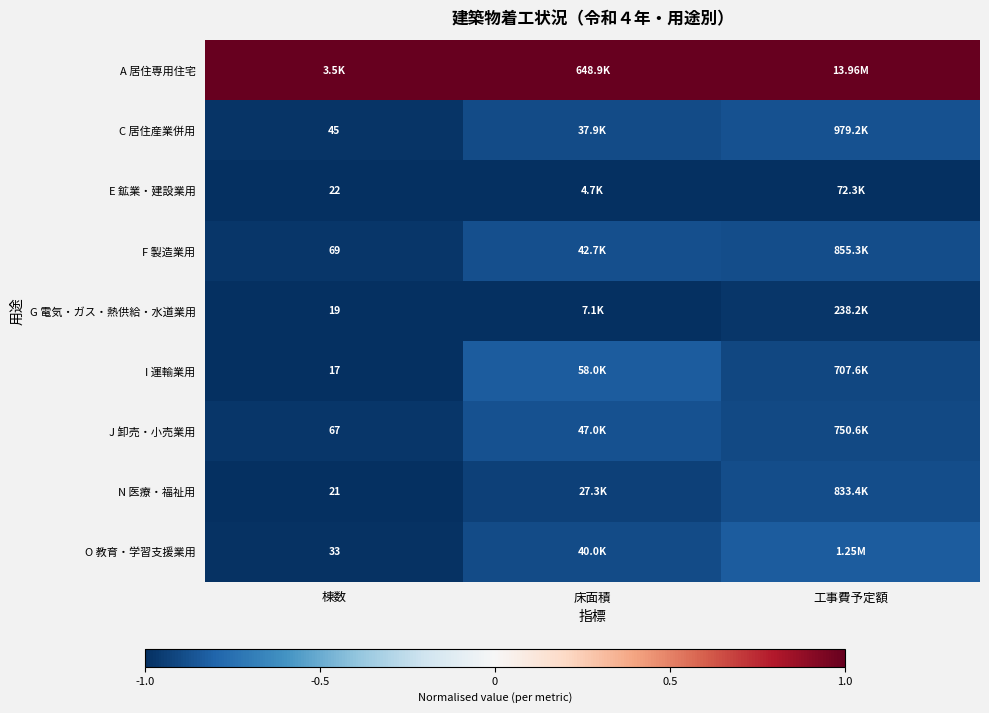

True or false: F 製造業用 has a value of -0.6 at 工事費予定額.

False